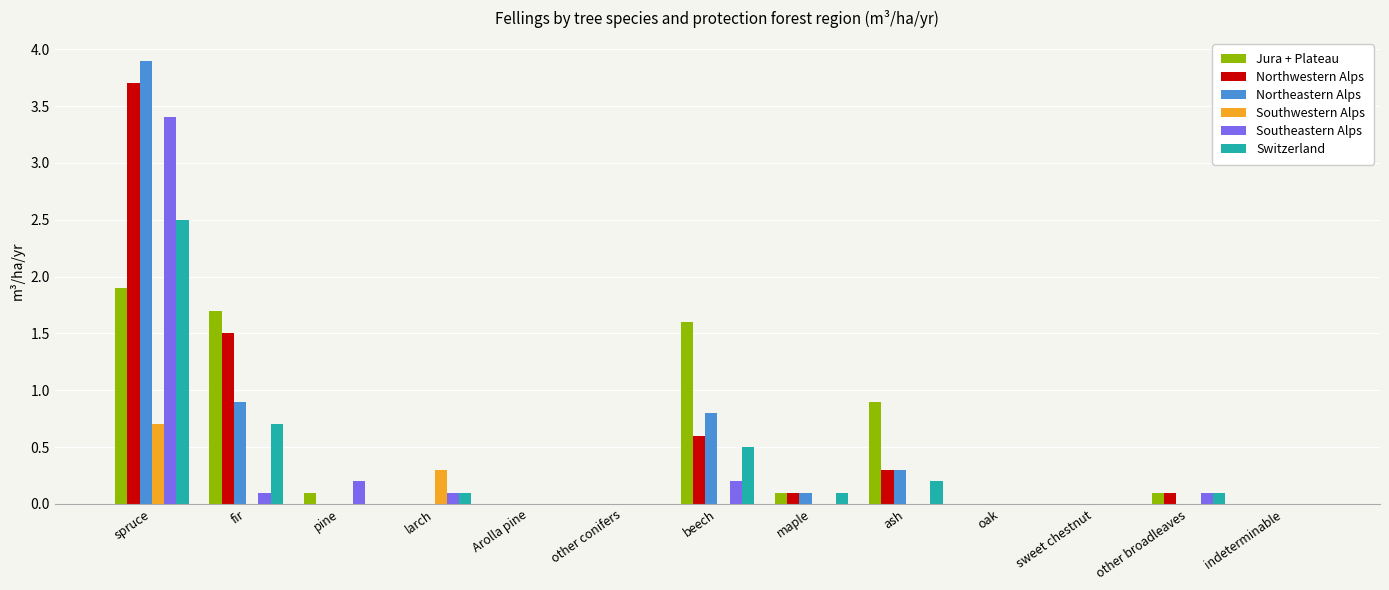

Which series has the largest total across all categories?

Jura + Plateau